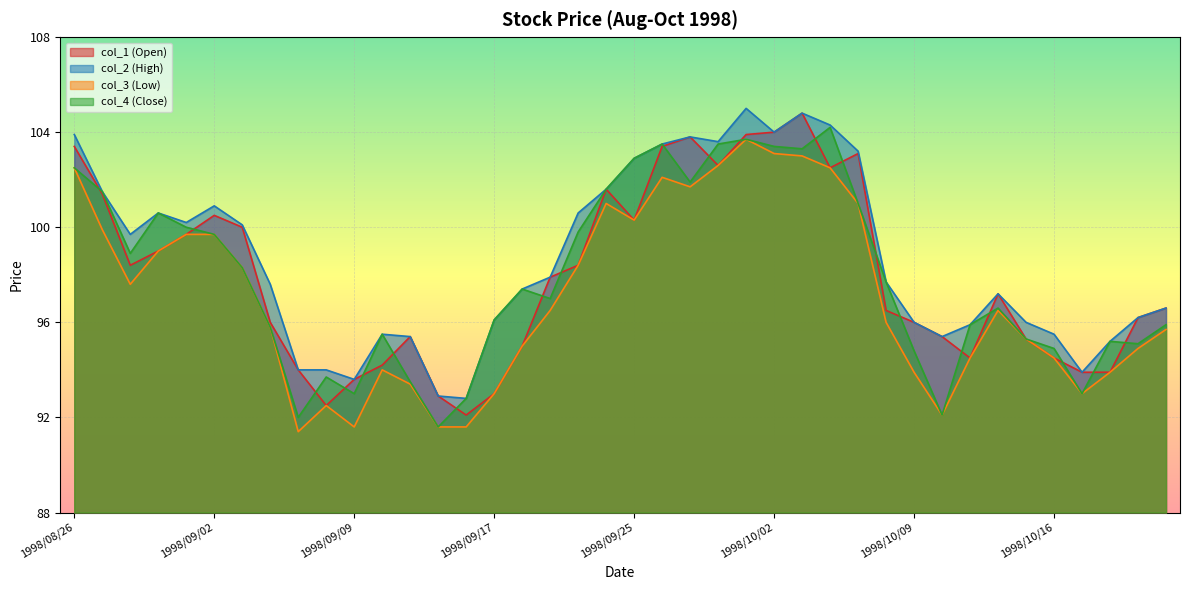

At which category does col_2 (High) reach its first local peak?

1998/08/31